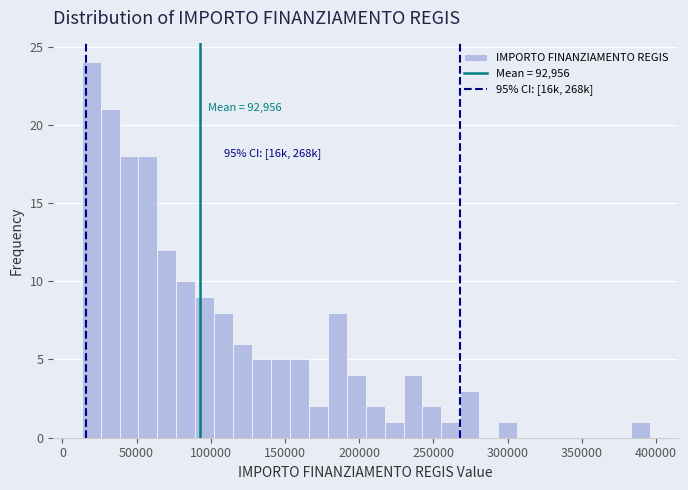

Read against the x-axis, roughly where is the centre of the tallest bar?

20000